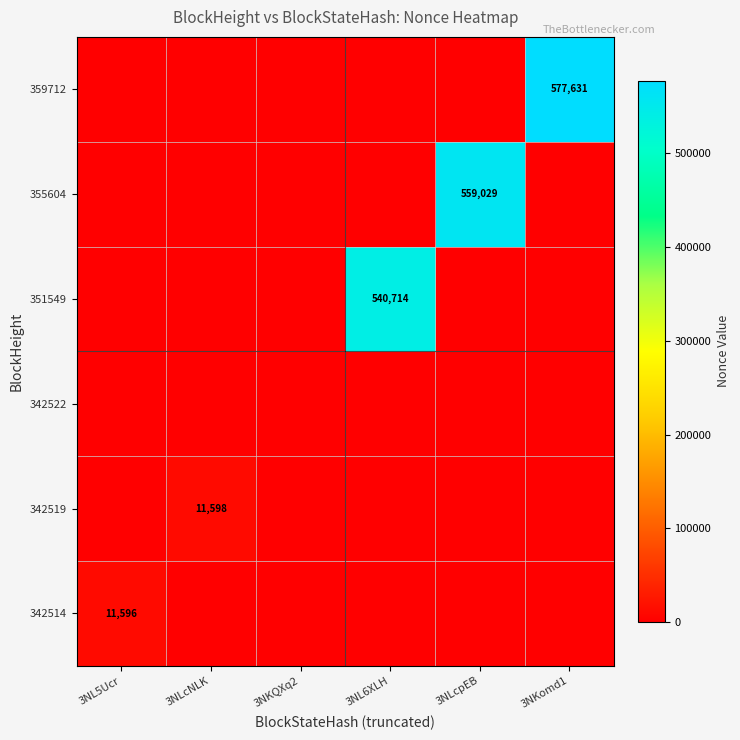

The 342514 series shows 0 at 3NLcpEB. True or false?

True